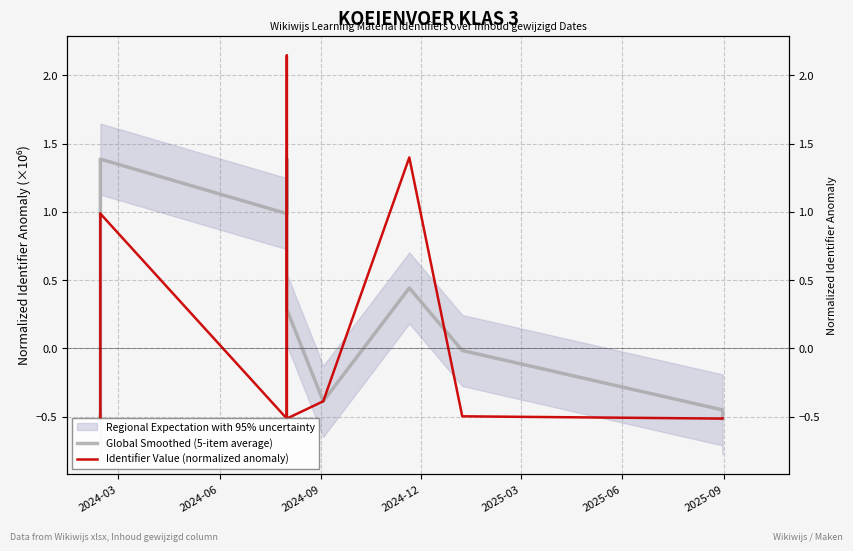

True or false: Identifier Value (normalized anomaly) and Global Smoothed (5-item average) cross at least once.

True